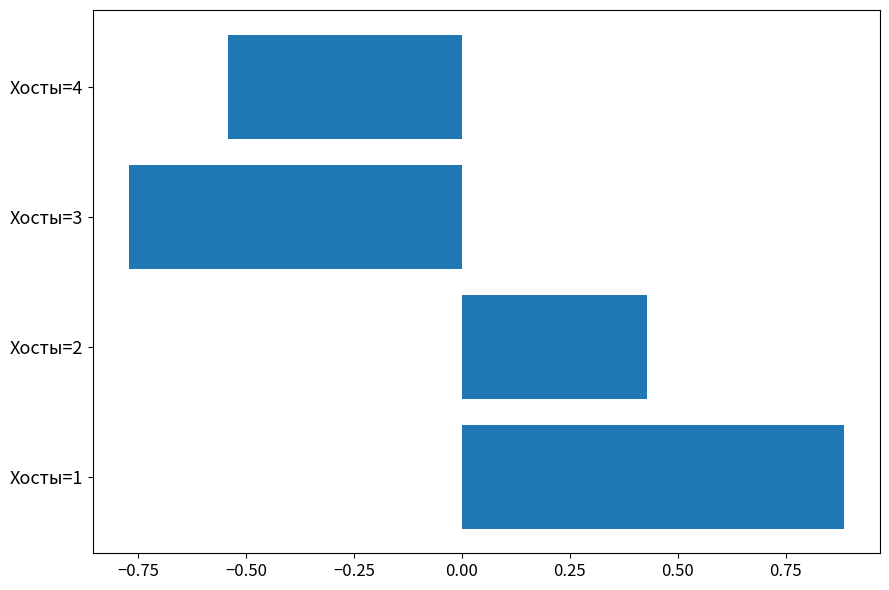

Which category has the highest value across all series?

Хосты=1